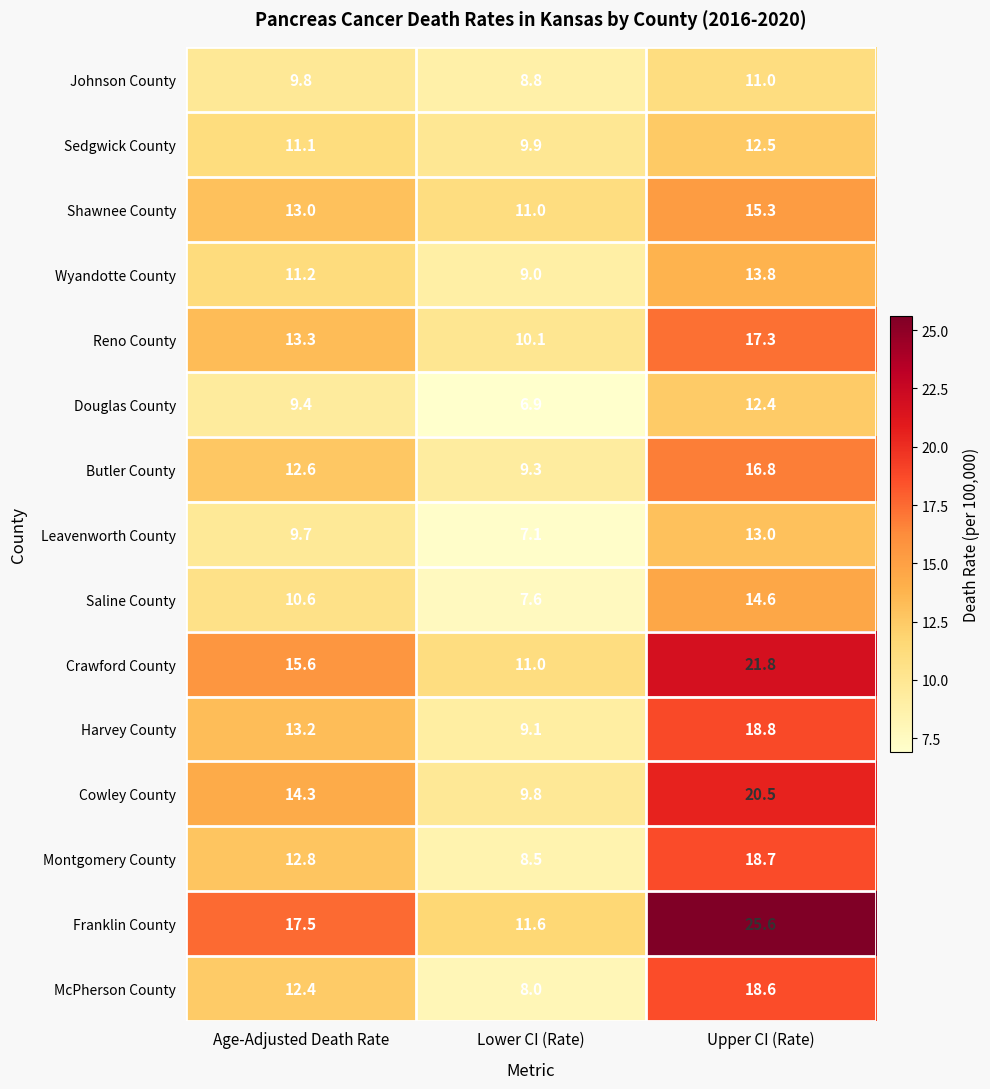

How many categories are shown in the chart?

3